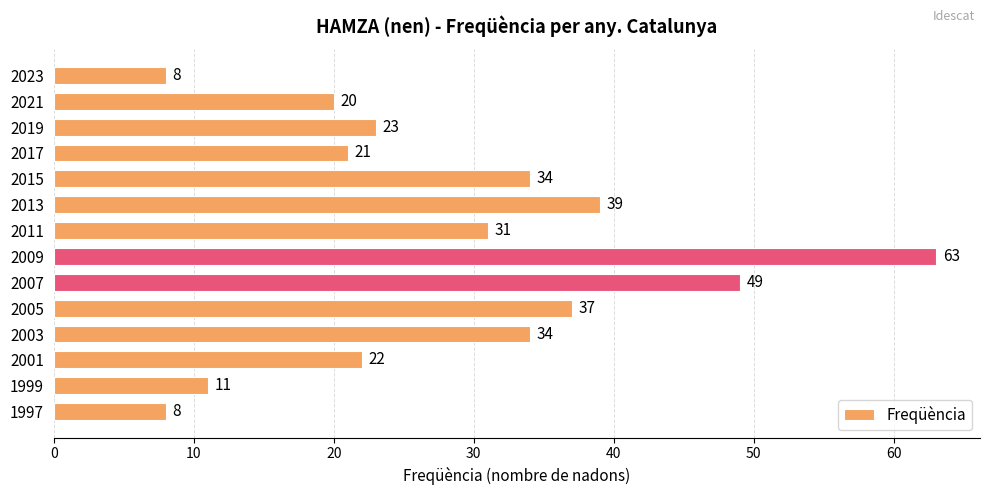

Approximately how many times larger is the value at 2019 compared to 2017?

1.1